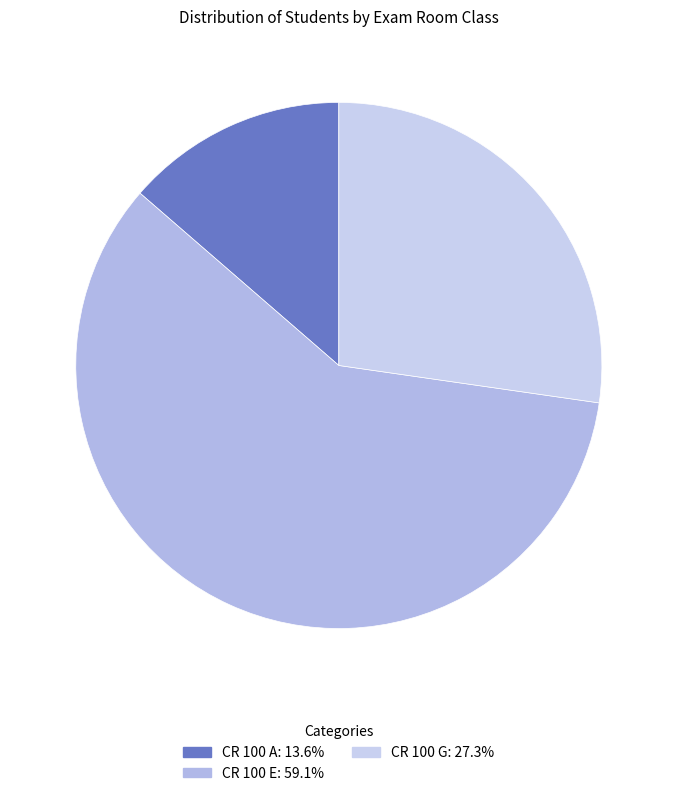

Is it true that CR 100 A is 14% of the pie?

True